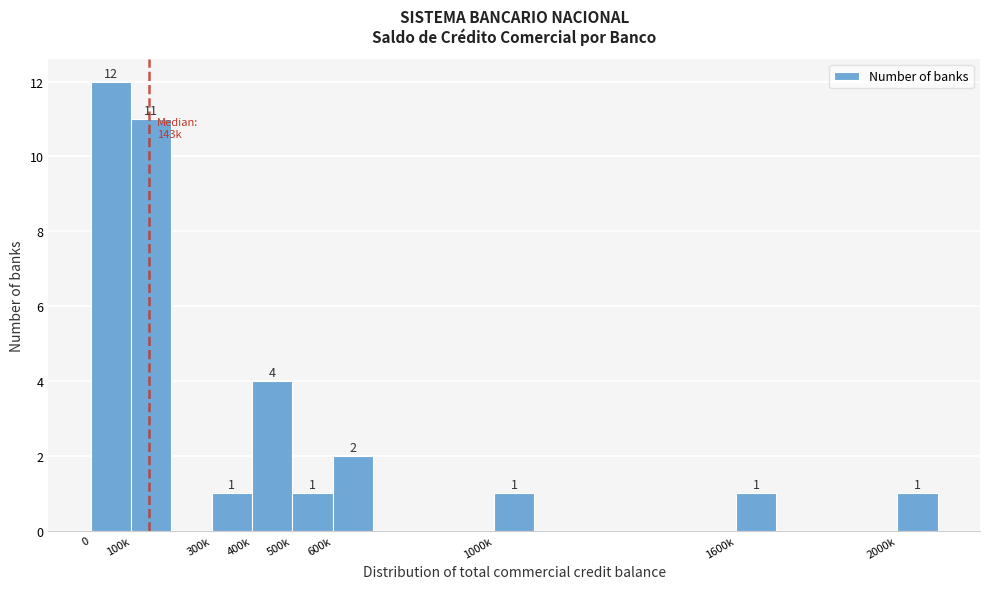

Reading right to left, what are all the values shown in this chart?

1	1	1	2	1	4	1	11	12